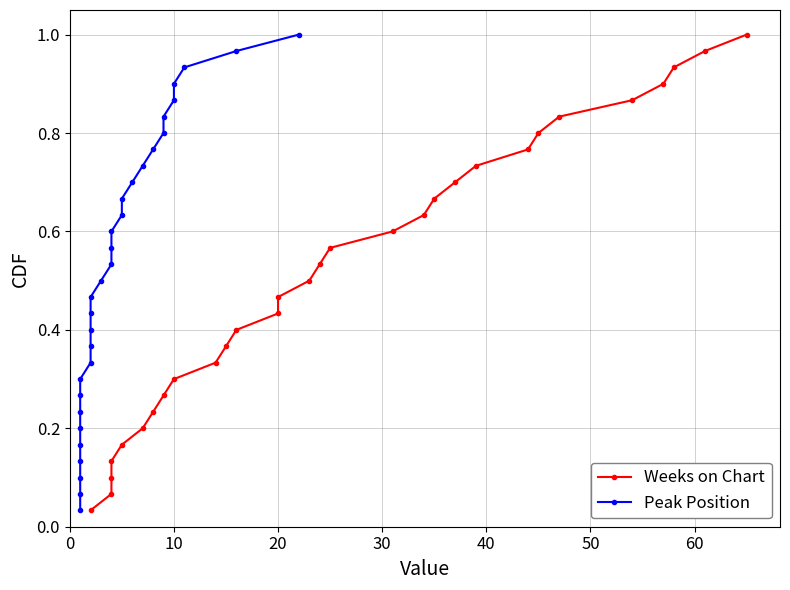

The value of Peak Position at 8 is 0.1. True or false?

False